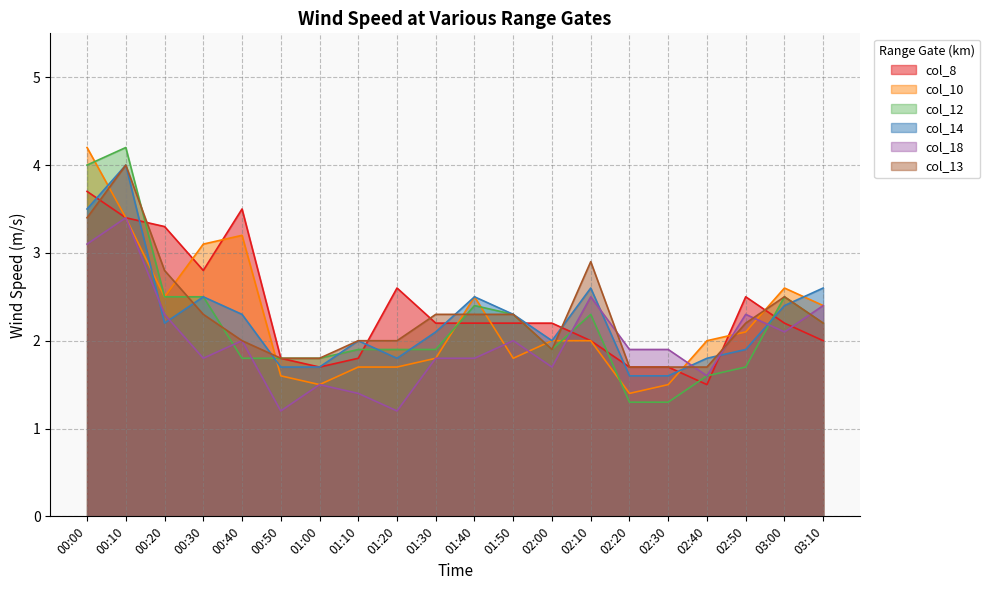

Between which two adjacent categories do col_8 and col_12 first intersect?

00:10 and 00:20